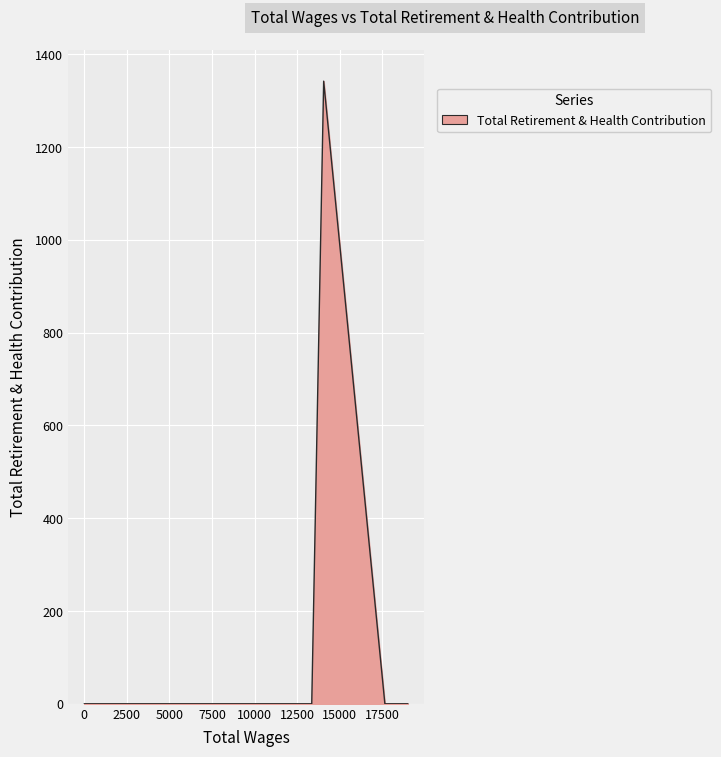

What is the difference between the maximum and minimum values?

1342